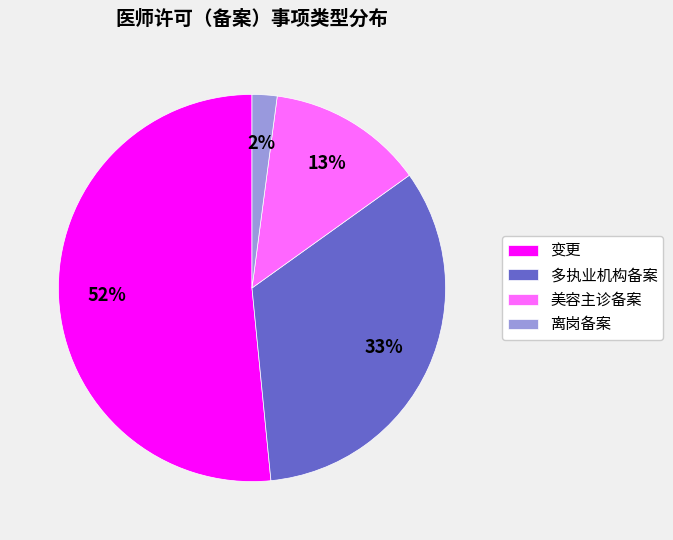

Which slice represents more than half of the pie?

变更